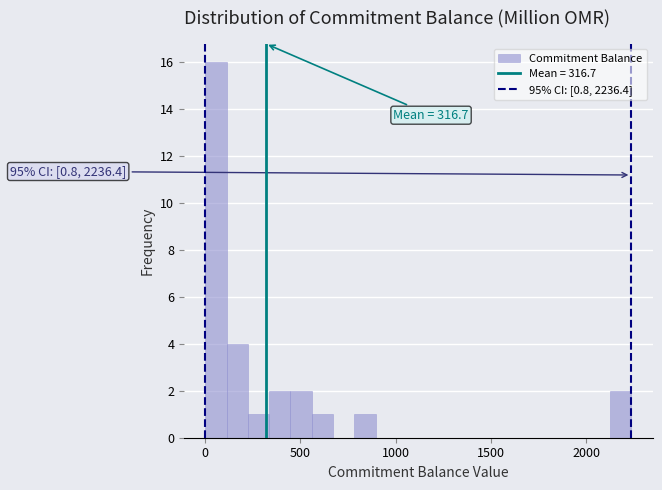

Around what value on the x-axis is the tallest bar? Give the approximate position of its centre, as read against the axis.

50